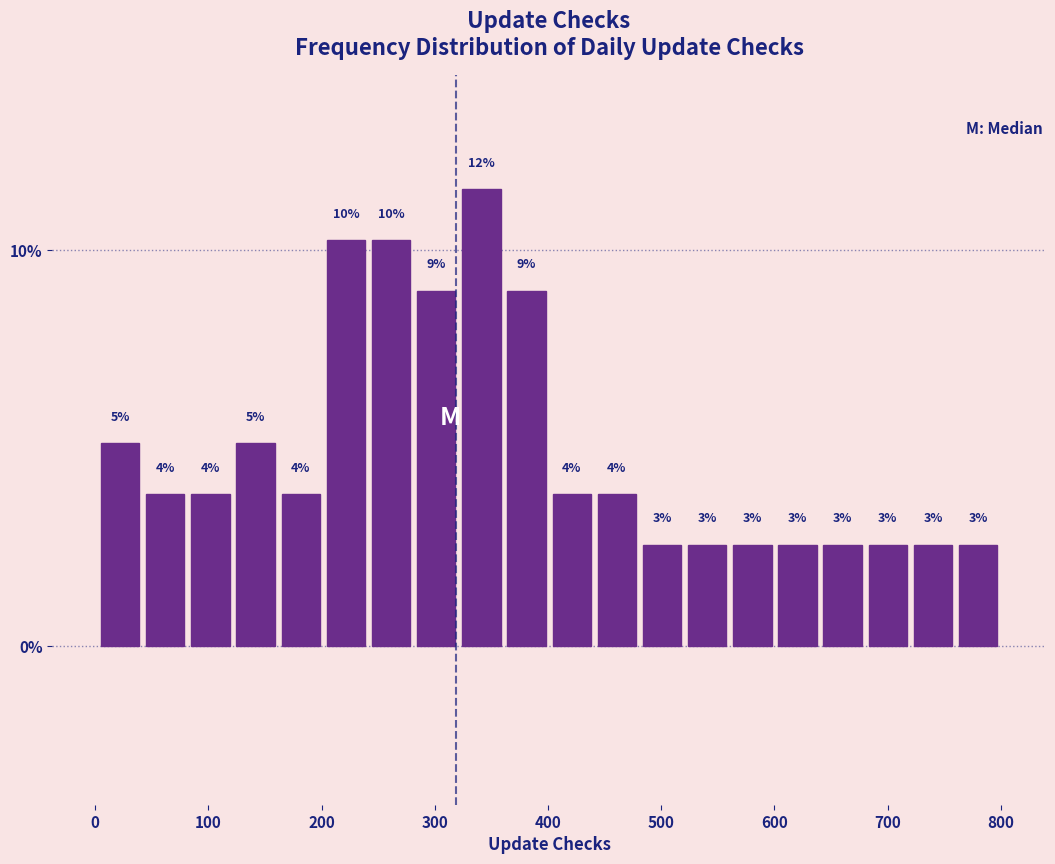

Read against the x-axis, roughly where is the centre of the tallest bar?

340